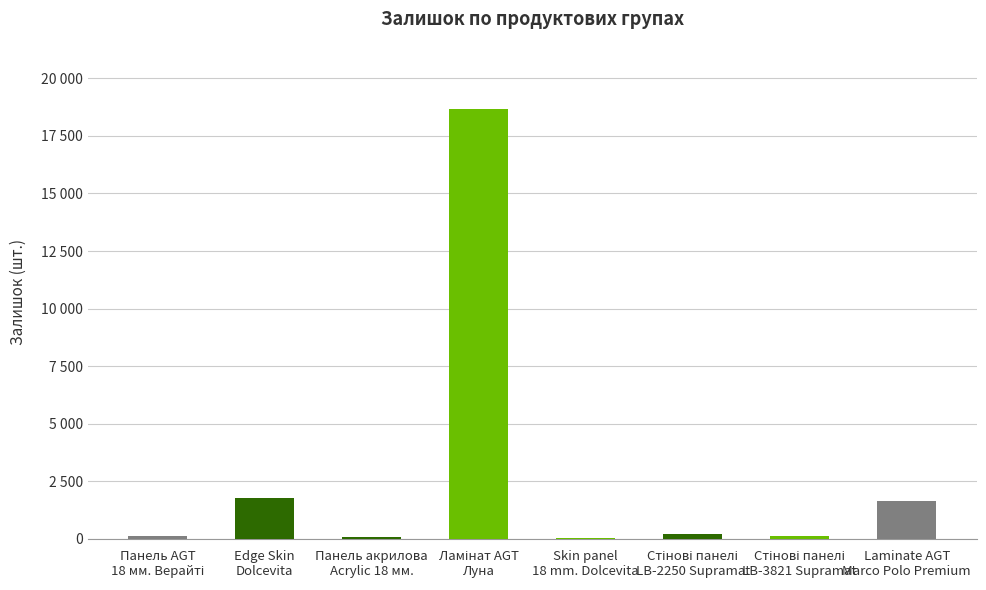

Are the bars horizontal?

No